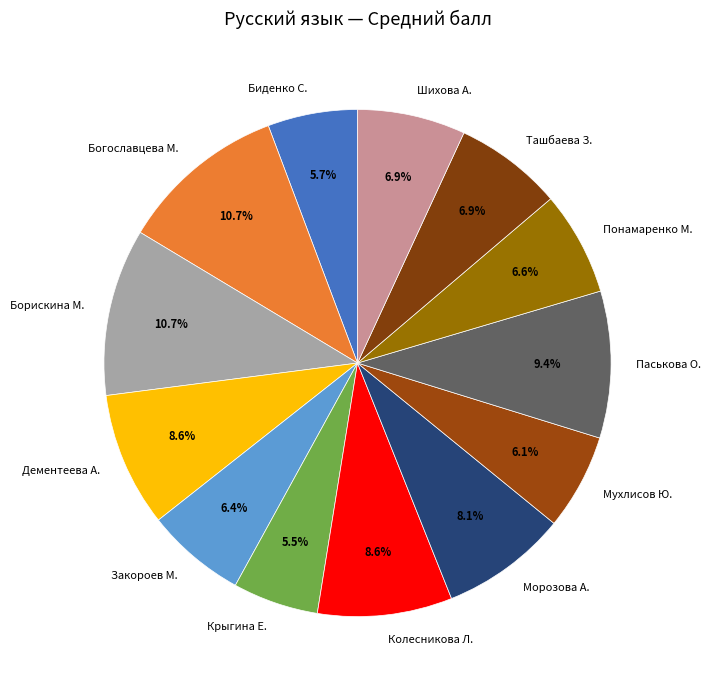

Is it true that Биденко С. is 6% of the pie?

True